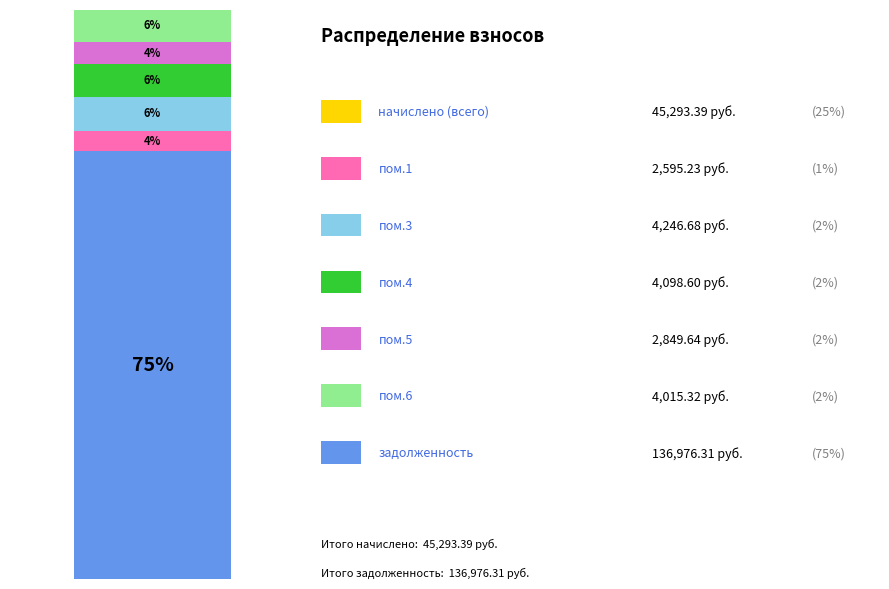

Does the chart contain stacked bars?

Yes